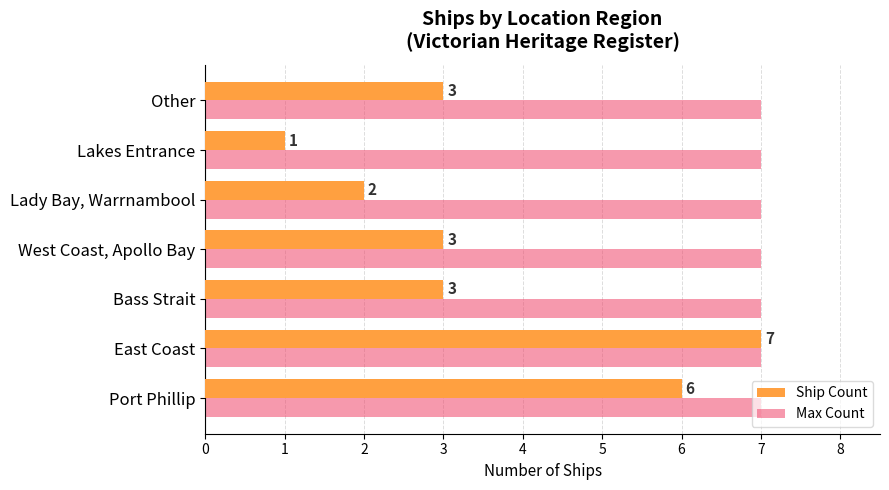

What is the total value across all series at Lady Bay, Warrnambool?

9